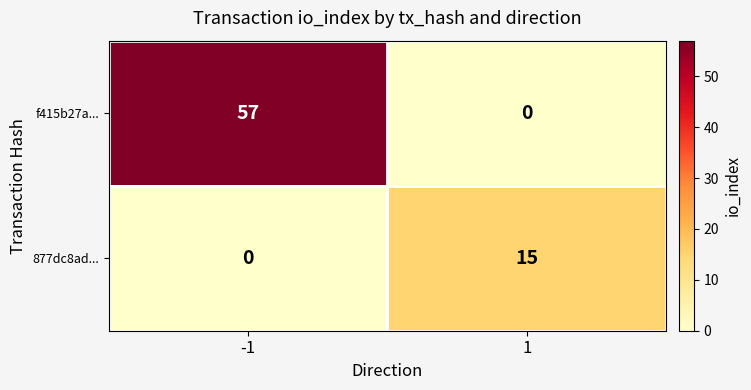

Reading left to right, what are all the values shown in this chart?

f415b27a...: -1=57	1=0
877dc8ad...: -1=0	1=15